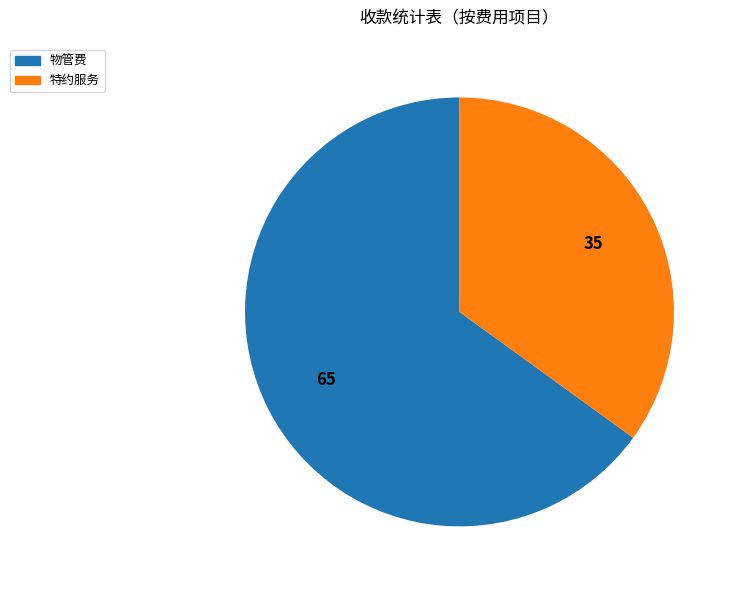

Is there a majority slice in this chart?

Yes